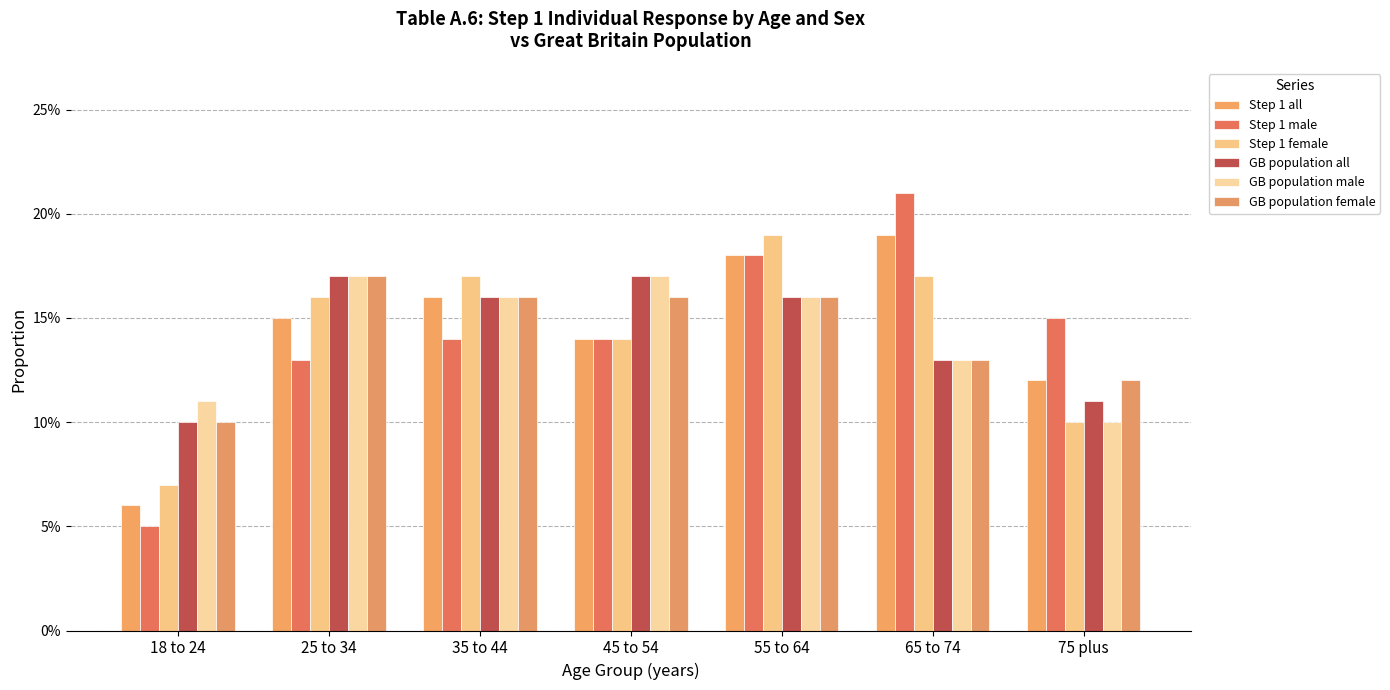

What position from the left is 18 to 24?

1